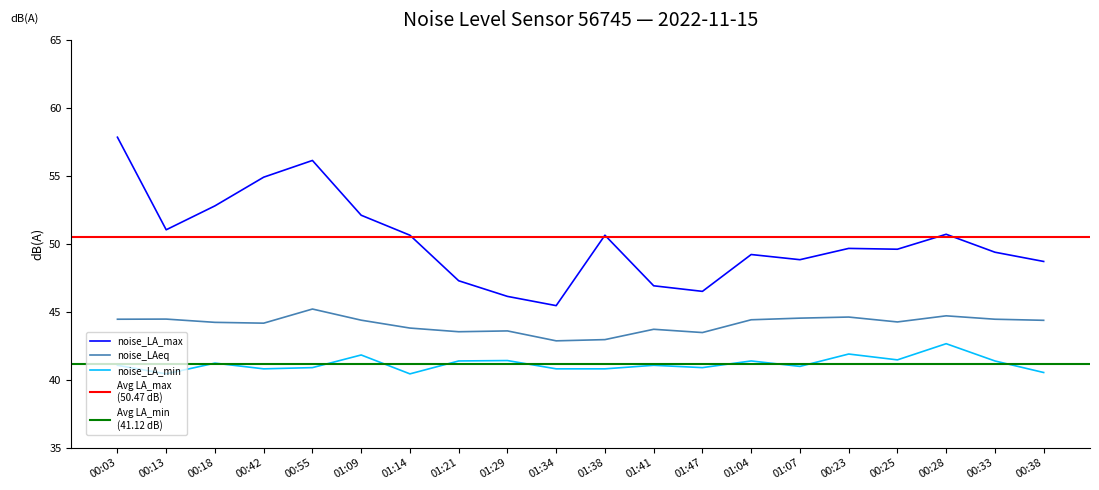

True or false: noise_LA_min and noise_LAeq cross at least once.

False